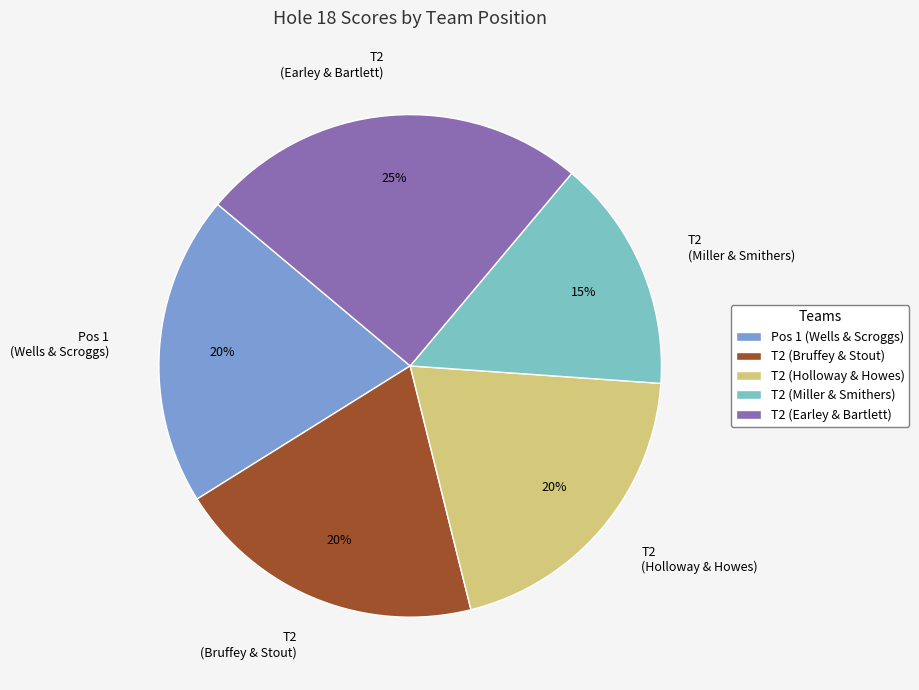

To the nearest percent, what is the difference between the T2 (Bruffey & Stout) and T2 (Miller & Smithers) slice percentages?

5%